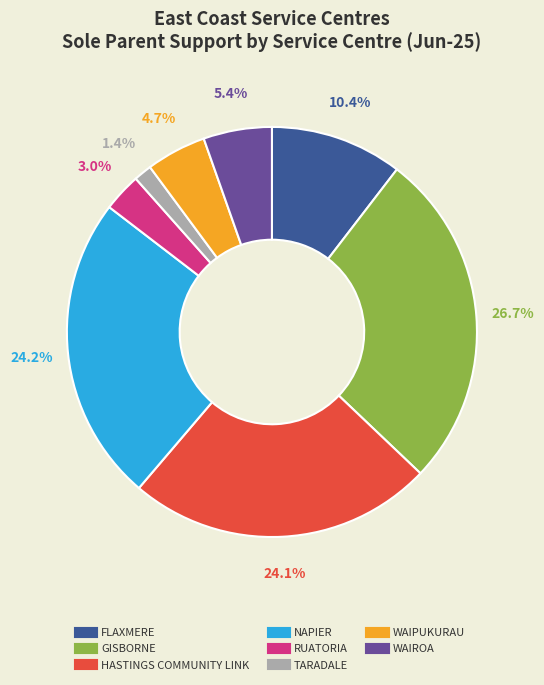

Is there a majority slice in this chart?

No